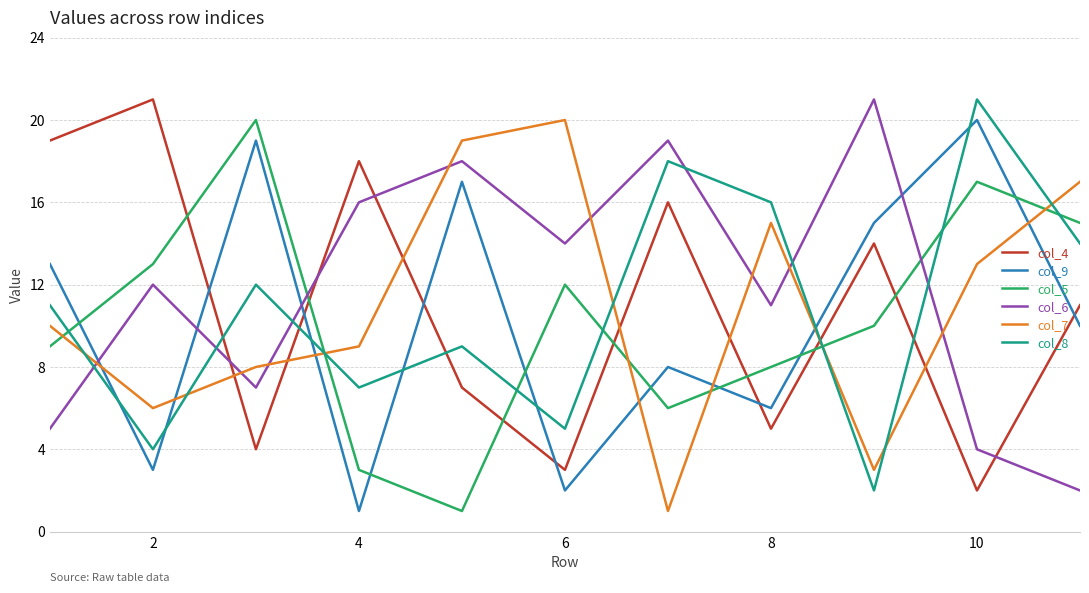

After their last crossing, which series has the higher values: col_4 or col_9?

col_4